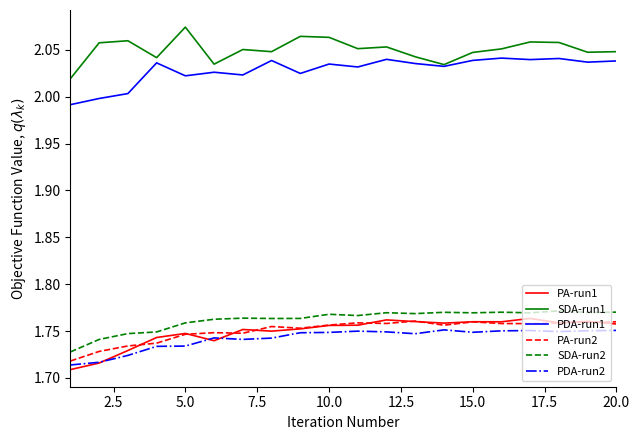

True or false: PA-run1 and SDA-run1 intersect in this chart.

False